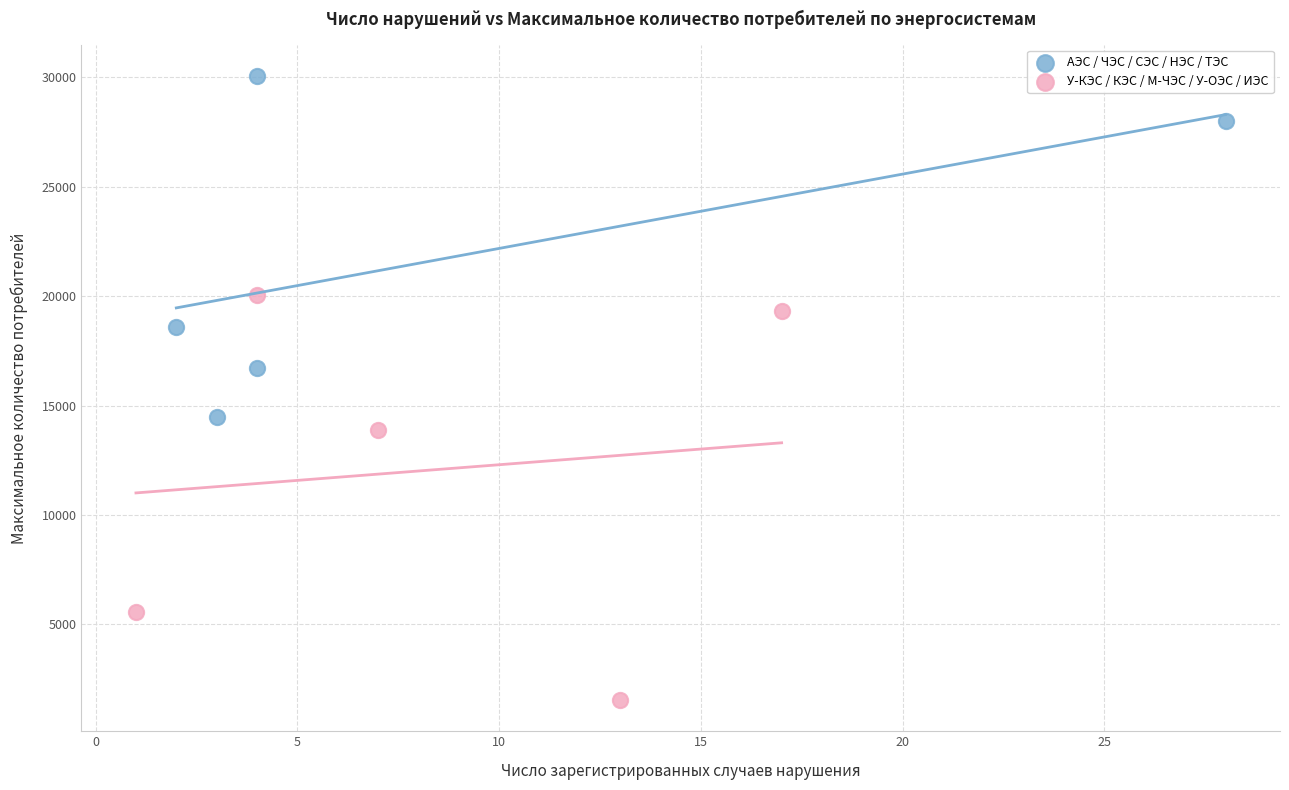

Which series reaches the maximum Y coordinate?

АЭС / ЧЭС / СЭС / НЭС / ТЭС